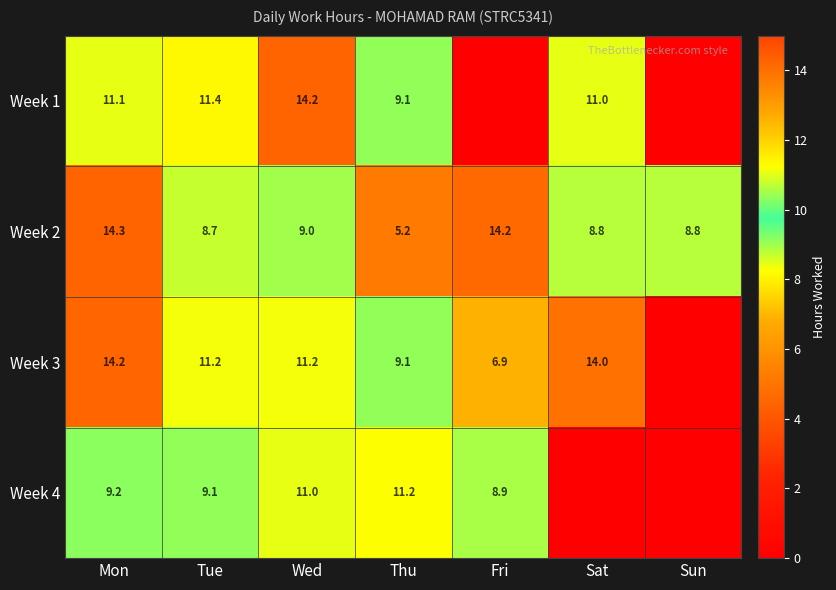

What is the total value across all series at Mon?

48.8